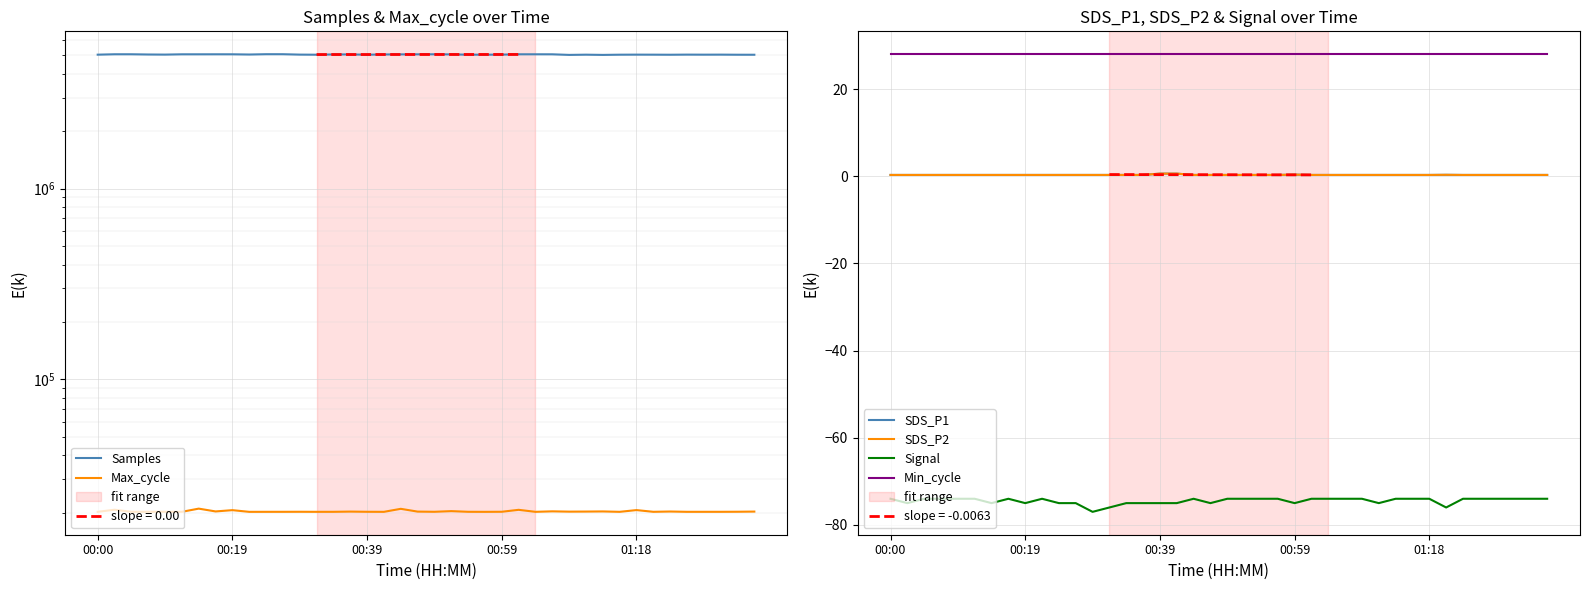

In Max_cycle, how many points are lower than both neighbors (excluding endpoints)?

13